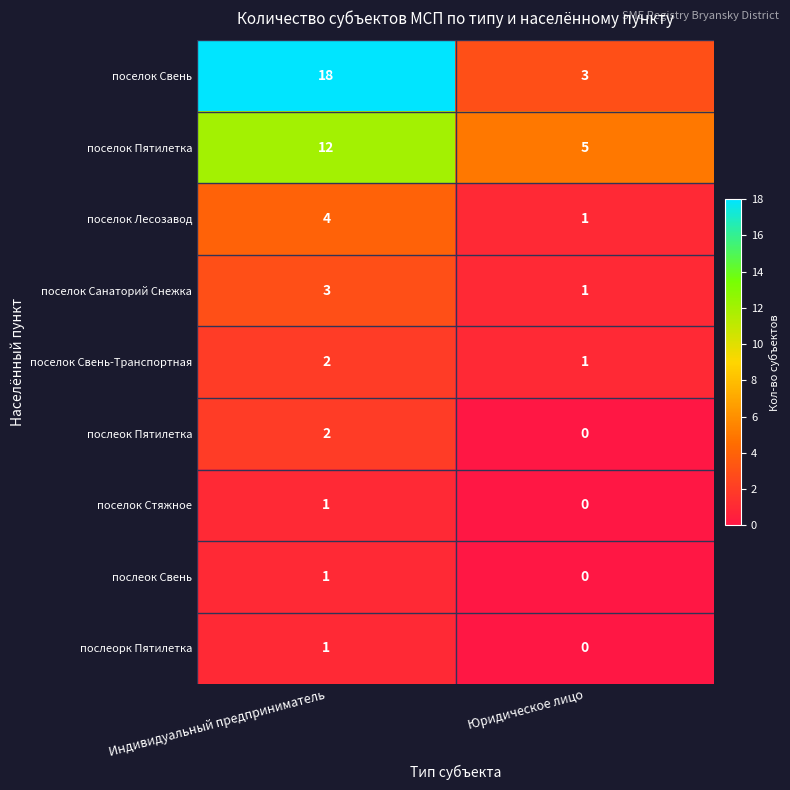

Reading left to right, extract all data points from this chart.

поселок Свень: 18	3
поселок Пятилетка: 12	5
поселок Лесозавод: 4	1
поселок Санаторий Снежка: 3	1
поселок Свень-Транспортная: 2	1
послеок Пятилетка: 2	0
поселок Стяжное: 1	0
послеок Свень: 1	0
послеорк Пятилетка: 1	0